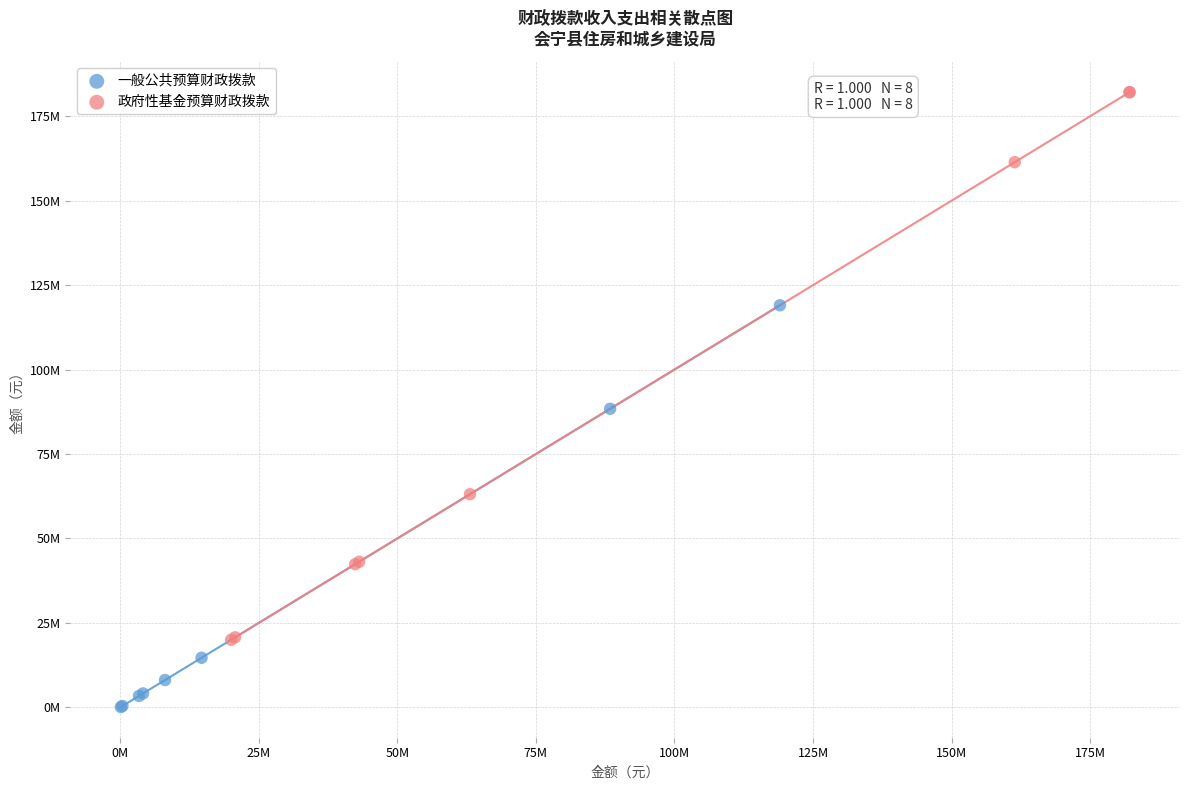

What are all the series names shown in the legend?

一般公共预算财政拨款, 政府性基金预算财政拨款